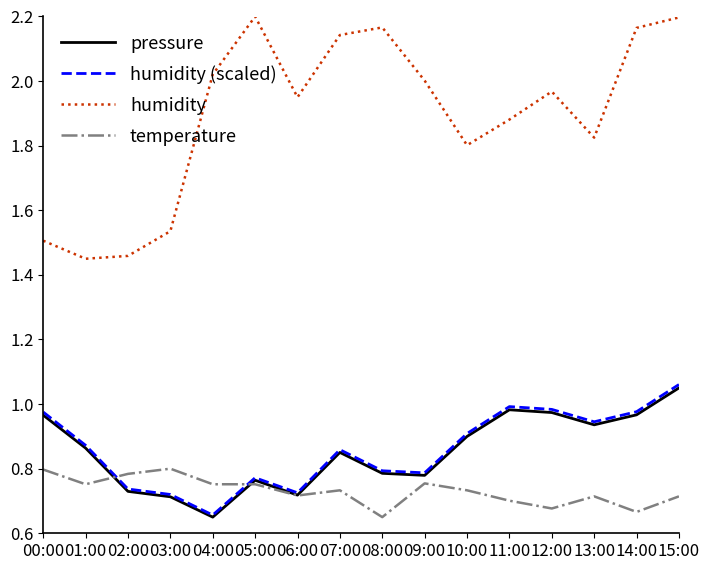

At which label does pressure reach its peak?

15:00